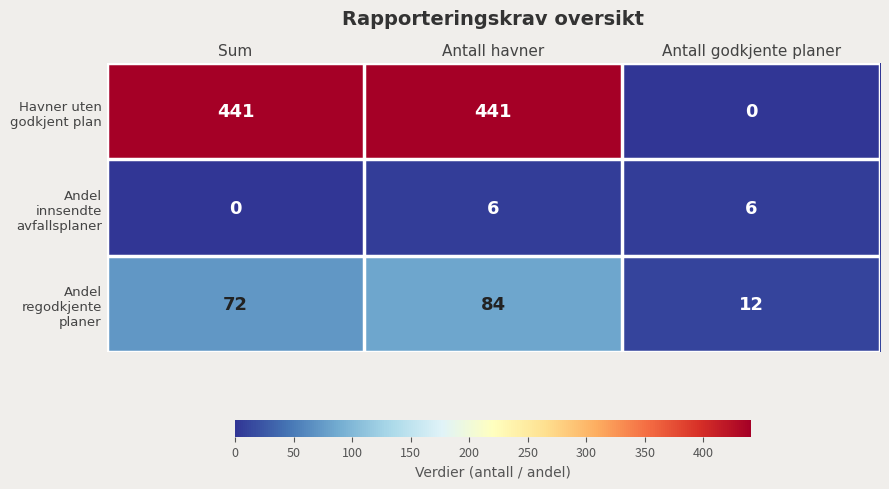

True or false: Andel regodkjente planer has a value of 125 at Antall havner.

False